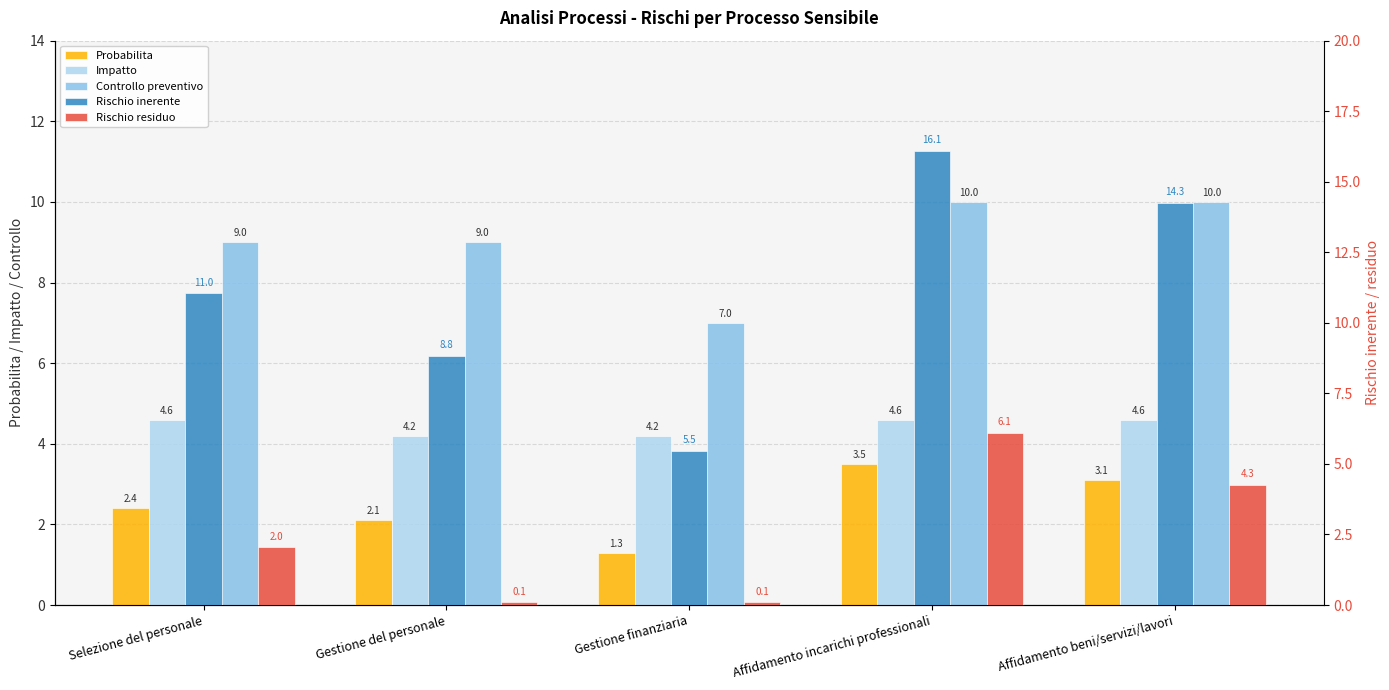

What is the difference between the maximum and minimum values in the Rischio inerente series?

10.6